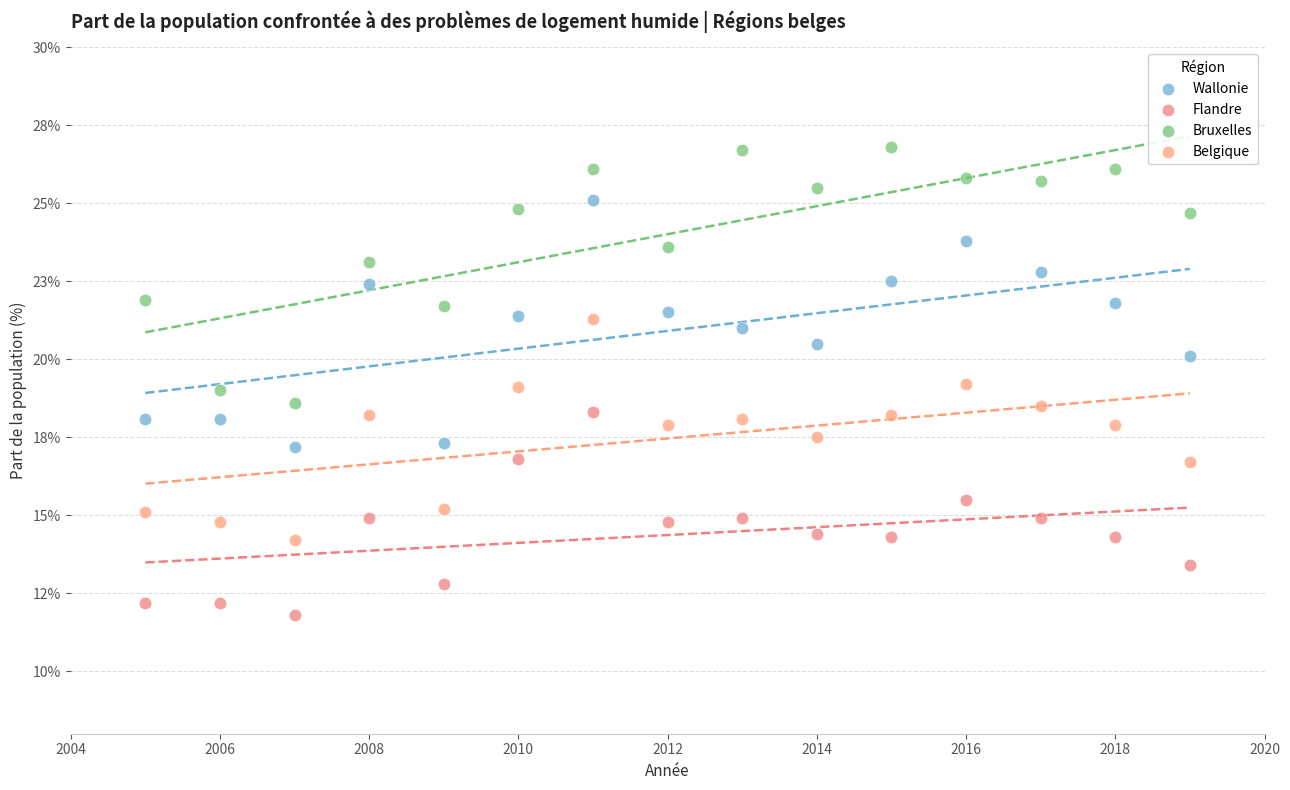

Which series contains the highest Y value?

Bruxelles